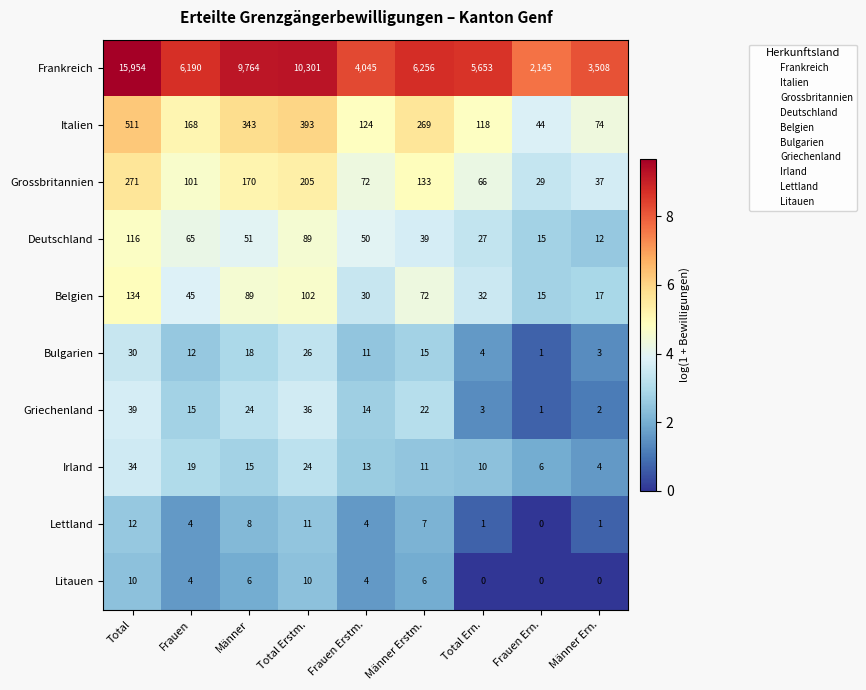

Which series has the largest range (max minus min)?

Frankreich